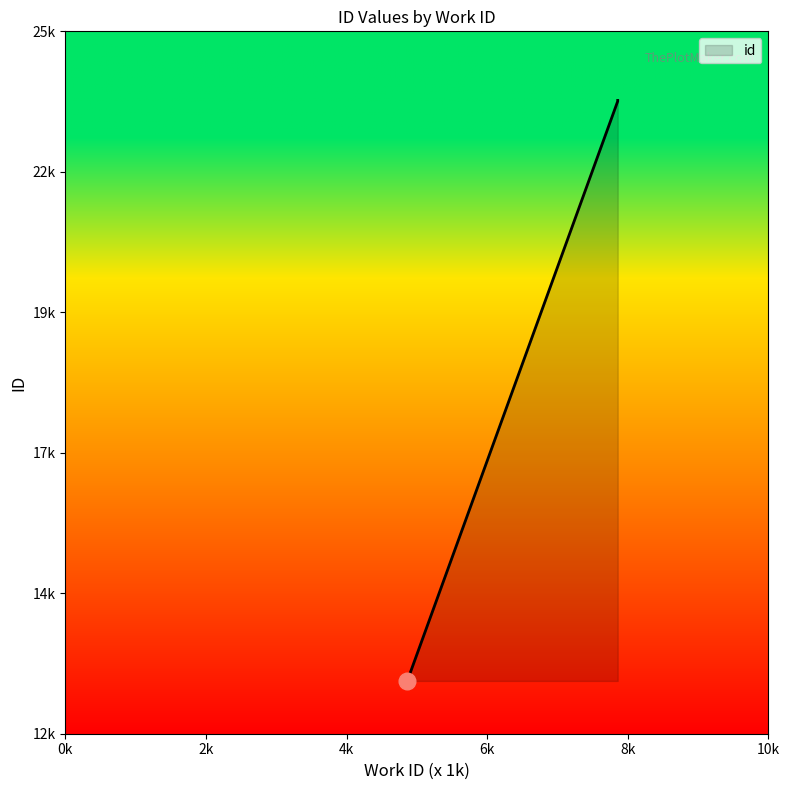

What is the change in value from 4864 to 7856?

+10731